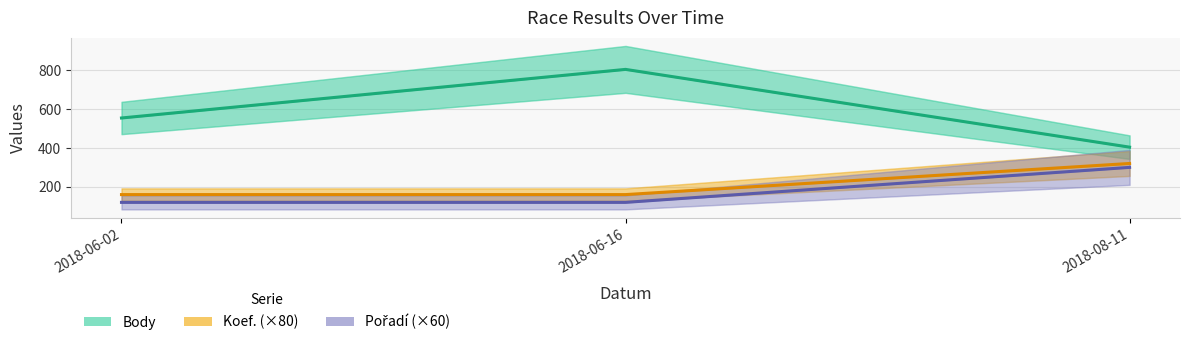

Which series has the largest total across all categories?

Body